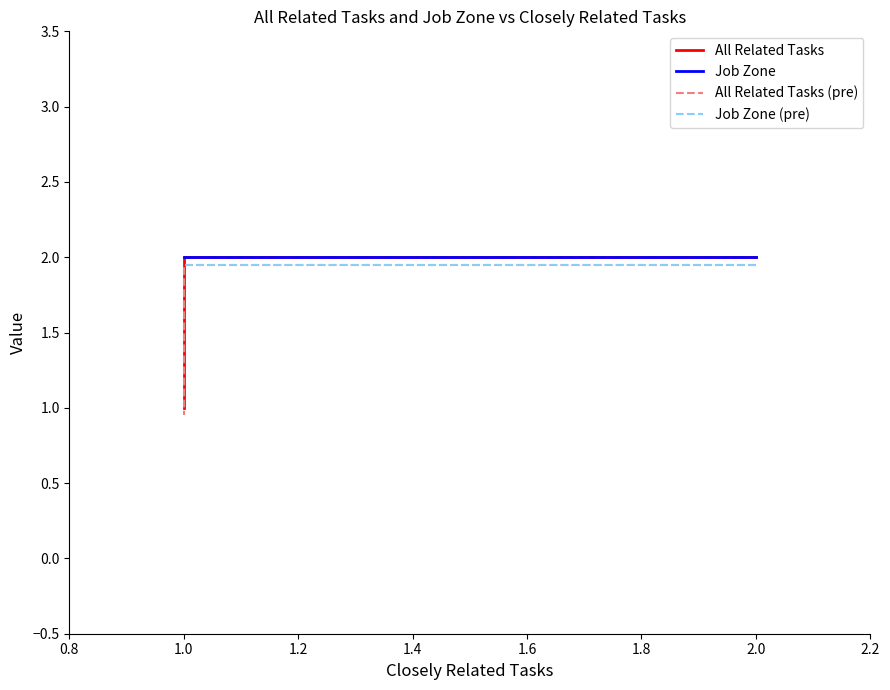

Which series has the widest spread of values?

All Related Tasks